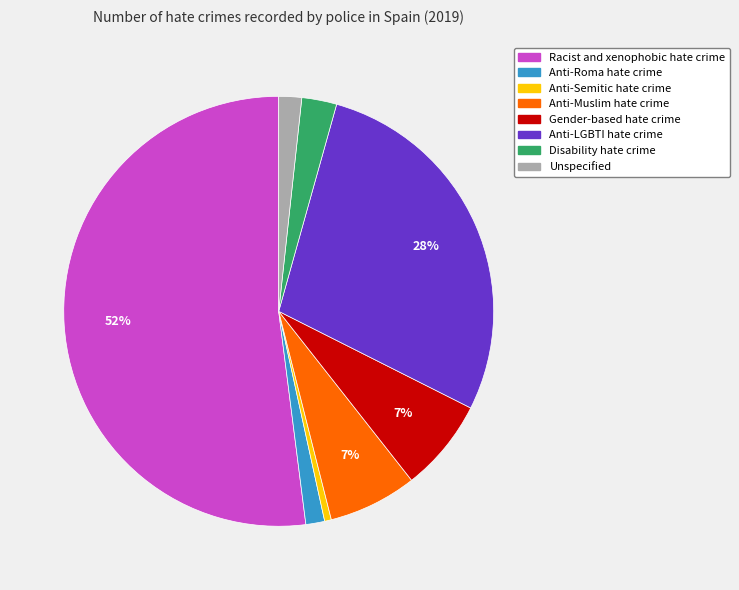

What percentage is the Anti-Semitic hate crime slice, to the nearest percent?

1%